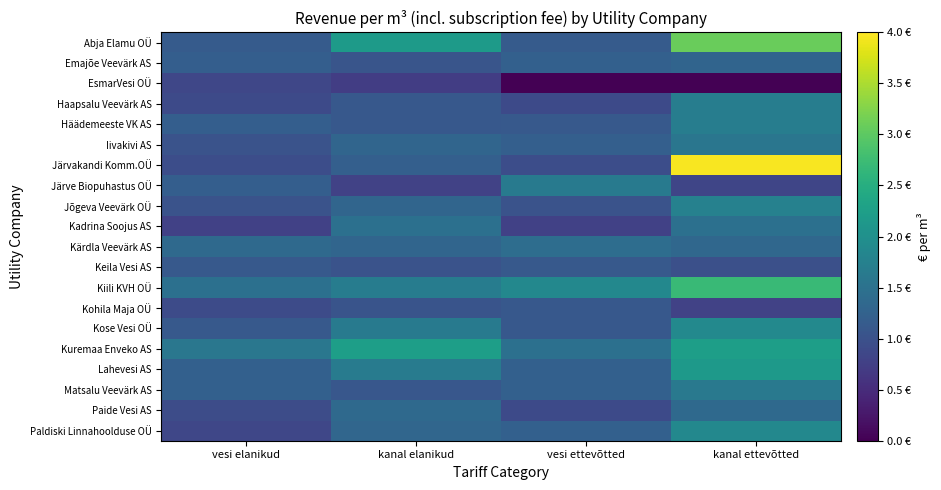

Reading right to left, list all the values displayed in this chart.

Abja Elamu OÜ: kanal ettevõtted=3.1	vesi ettevõtted=1.1	kanal elanikud=2.2	vesi elanikud=1.2
Emajõe Veevärk AS: kanal ettevõtted=1.3	vesi ettevõtted=1.2	kanal elanikud=1.1	vesi elanikud=1.2
EsmarVesi OÜ: kanal ettevõtted=0.0	vesi ettevõtted=0.0	kanal elanikud=0.7	vesi elanikud=0.9
Haapsalu Veevärk AS: kanal ettevõtted=1.7	vesi ettevõtted=0.9	kanal elanikud=1.1	vesi elanikud=0.9
Häädemeeste VK AS: kanal ettevõtted=1.7	vesi ettevõtted=1.1	kanal elanikud=1.1	vesi elanikud=1.2
Iivakivi AS: kanal ettevõtted=1.6	vesi ettevõtted=1.2	kanal elanikud=1.3	vesi elanikud=1.0
Järvakandi Komm.OÜ: kanal ettevõtted=4.0	vesi ettevõtted=0.9	kanal elanikud=1.2	vesi elanikud=0.9
Järve Biopuhastus OÜ: kanal ettevõtted=0.8	vesi ettevõtted=1.6	kanal elanikud=0.8	vesi elanikud=1.2
Jõgeva Veevärk OÜ: kanal ettevõtted=1.8	vesi ettevõtted=1.0	kanal elanikud=1.3	vesi elanikud=1.0
Kadrina Soojus AS: kanal ettevõtted=1.5	vesi ettevõtted=0.8	kanal elanikud=1.5	vesi elanikud=0.8
Kärdla Veevärk AS: kanal ettevõtted=1.3	vesi ettevõtted=1.4	kanal elanikud=1.3	vesi elanikud=1.4
Keila Vesi AS: kanal ettevõtted=1.0	vesi ettevõtted=1.1	kanal elanikud=1.0	vesi elanikud=1.1
Kiili KVH OÜ: kanal ettevõtted=2.7	vesi ettevõtted=1.9	kanal elanikud=1.7	vesi elanikud=1.5
Kohila Maja OÜ: kanal ettevõtted=0.8	vesi ettevõtted=1.1	kanal elanikud=1.0	vesi elanikud=0.9
Kose Vesi OÜ: kanal ettevõtted=1.9	vesi ettevõtted=1.1	kanal elanikud=1.6	vesi elanikud=1.1
Kuremaa Enveko AS: kanal ettevõtted=2.2	vesi ettevõtted=1.5	kanal elanikud=2.2	vesi elanikud=1.6
Lahevesi AS: kanal ettevõtted=2.2	vesi ettevõtted=1.2	kanal elanikud=1.7	vesi elanikud=1.2
Matsalu Veevärk AS: kanal ettevõtted=1.6	vesi ettevõtted=1.2	kanal elanikud=1.1	vesi elanikud=1.2
Paide Vesi AS: kanal ettevõtted=1.4	vesi ettevõtted=0.9	kanal elanikud=1.4	vesi elanikud=0.9
Paldiski Linnahoolduse OÜ: kanal ettevõtted=1.9	vesi ettevõtted=1.2	kanal elanikud=1.3	vesi elanikud=0.8